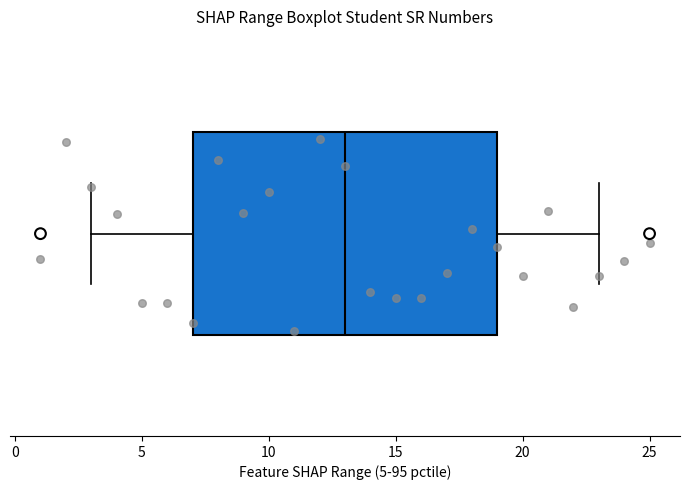

Where does the right whisker of the box end on the x-axis? The values are not printed on the chart, so give them approximately, as read against the axis.

23